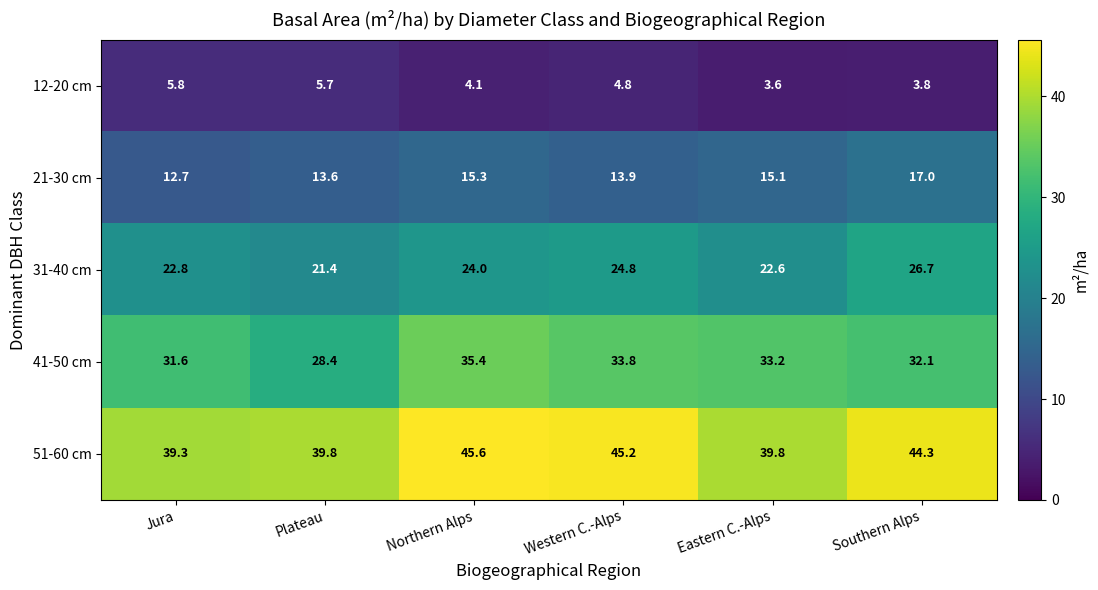

The 21-30 cm series shows 13.9 at Western C.-Alps. True or false?

True